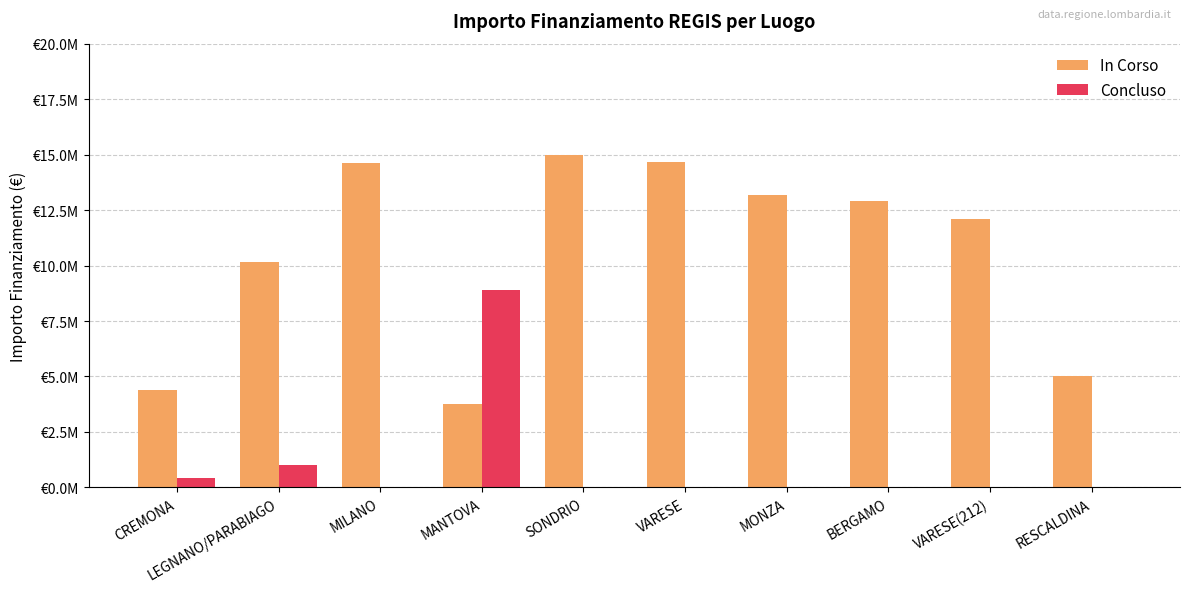

What is the difference between the maximum and minimum values in the In Corso series?

11223050.0